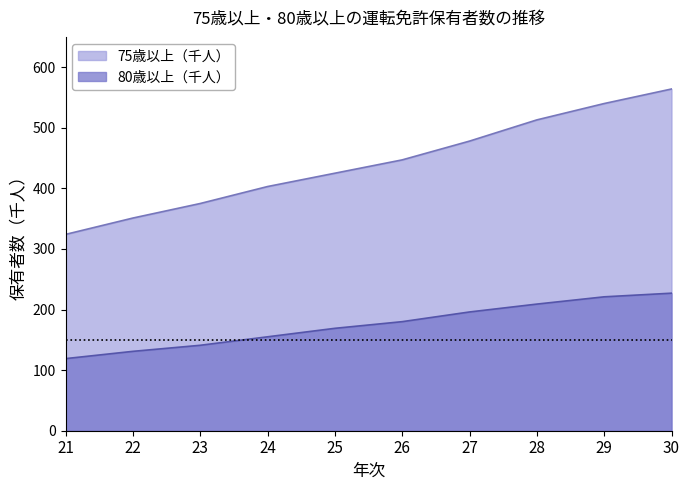

How many values in the 75歳以上（万人） series are below 447?

5